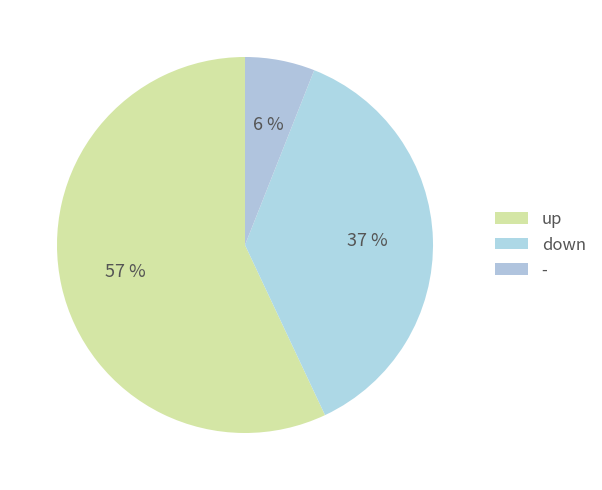

What is the ratio of the value at down to the value at up?

0.6